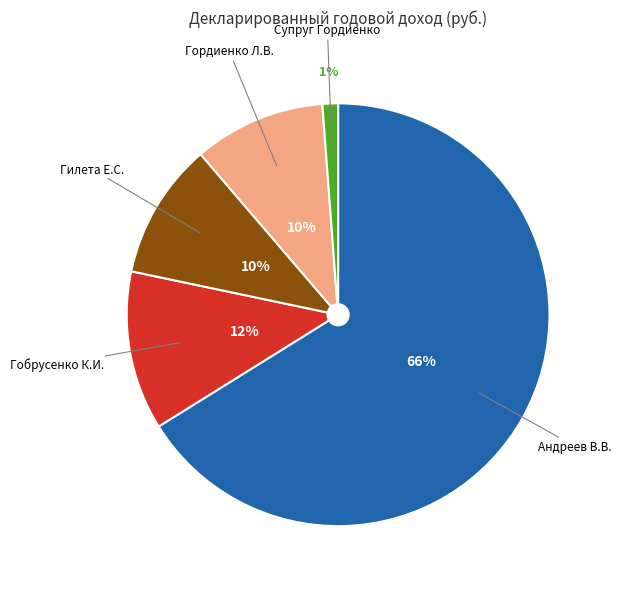

Which slice is the largest?

Андреев В.В.